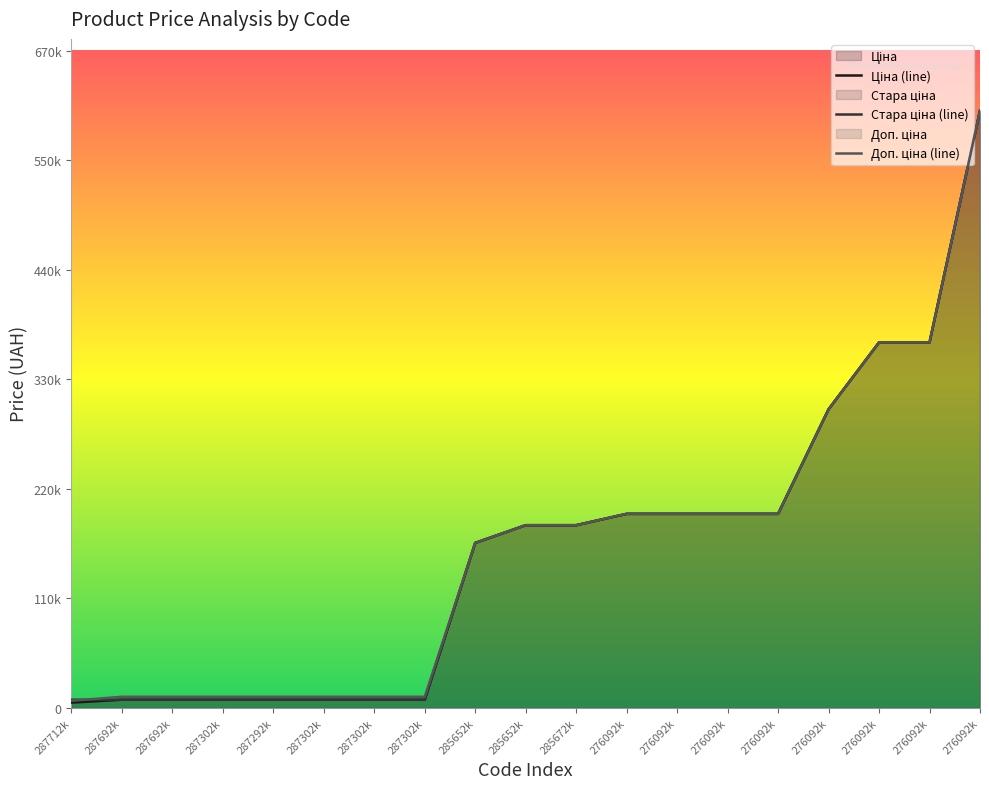

Does the chart display data point markers on the line(s)?

No